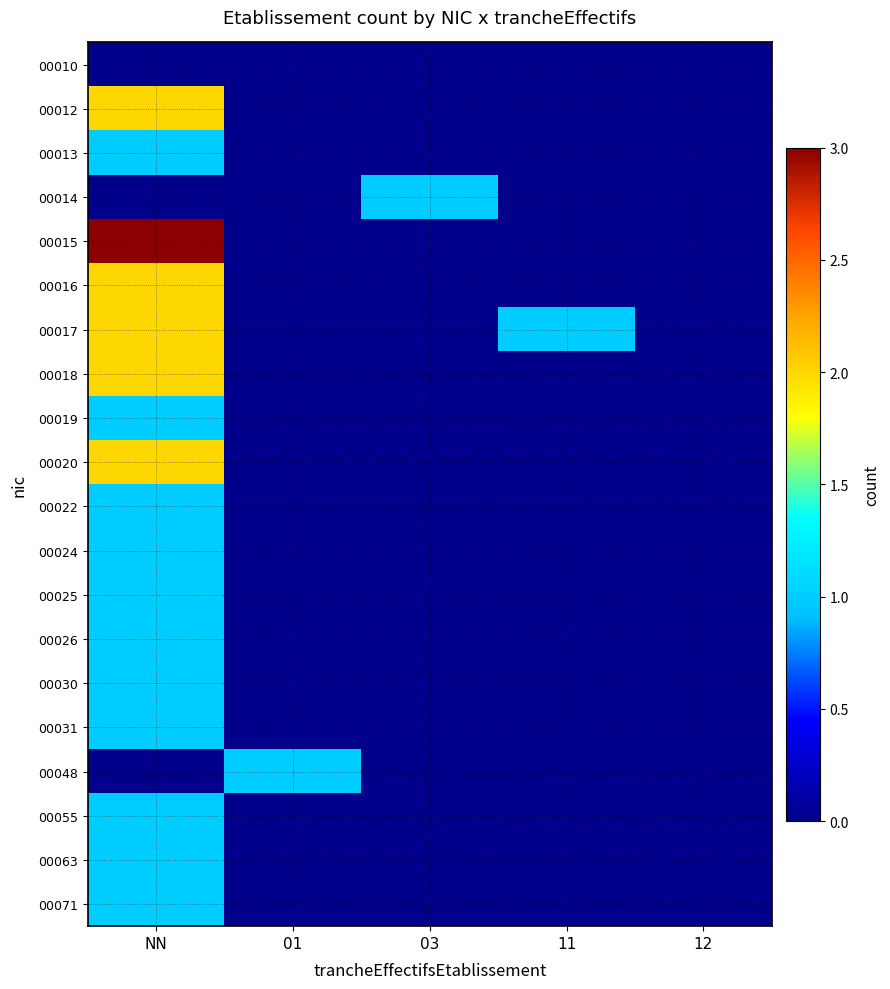

Which series has the largest total across all categories?

00015